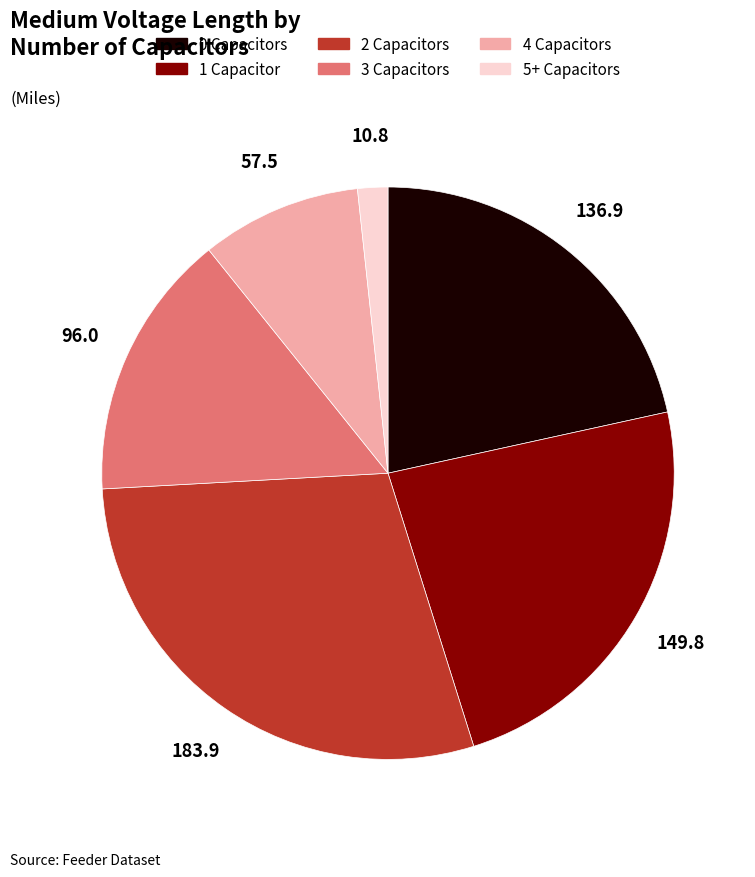

What is the smallest slice in the pie chart?

5+ Capacitors